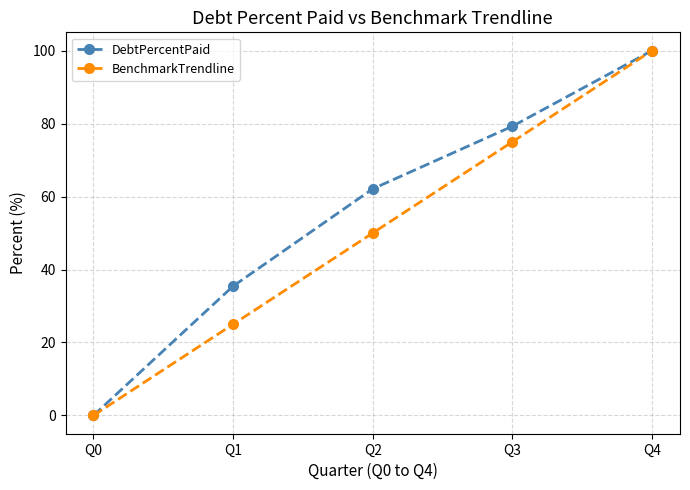

Which category has the lowest value across all series?

Q0